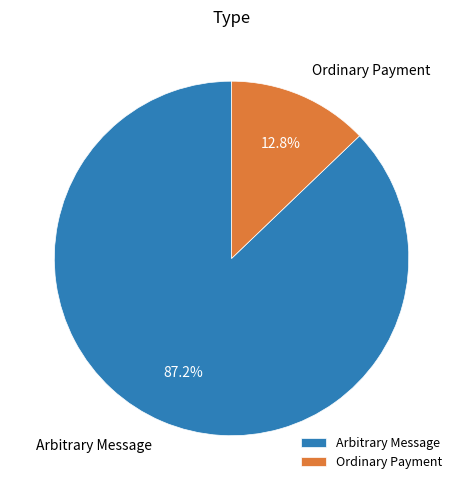

What is the total percentage of Ordinary Payment and Arbitrary Message?

100.0%